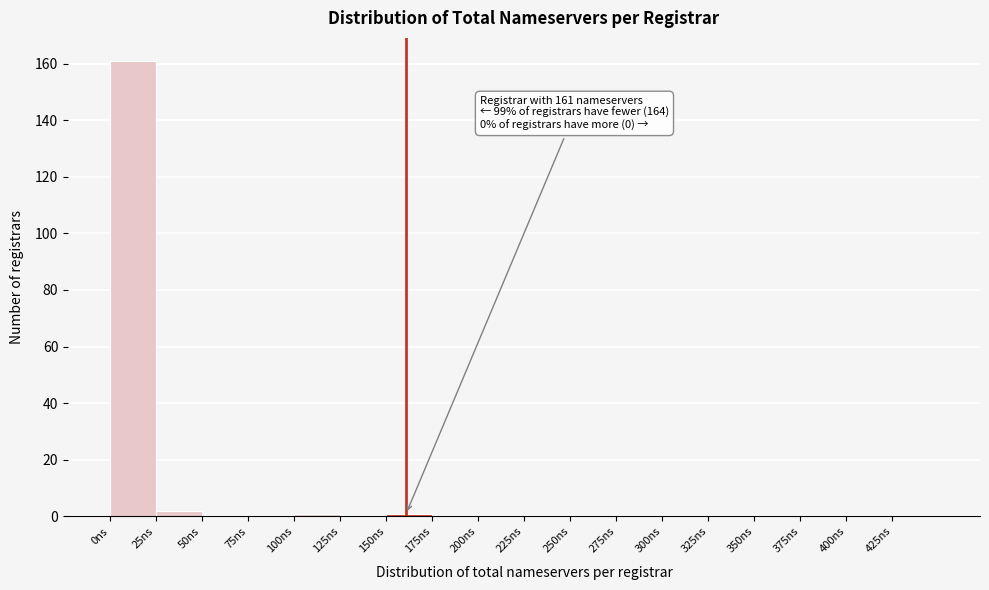

Which range on the x-axis has the tallest bar?

0 to 25